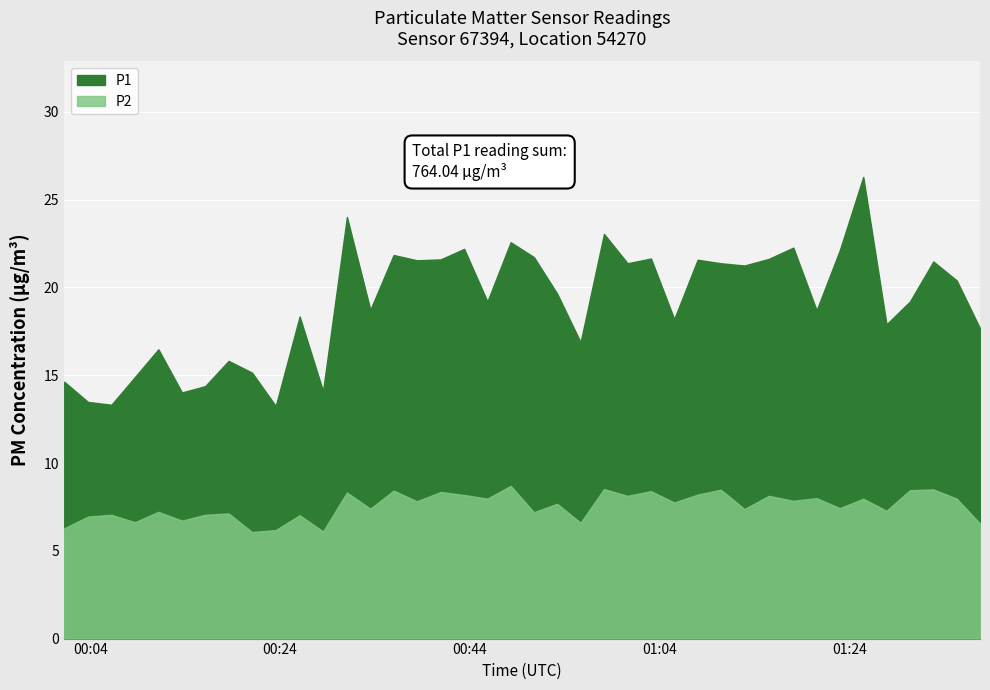

What is the spread (max minus min) of values at 20?

14.5